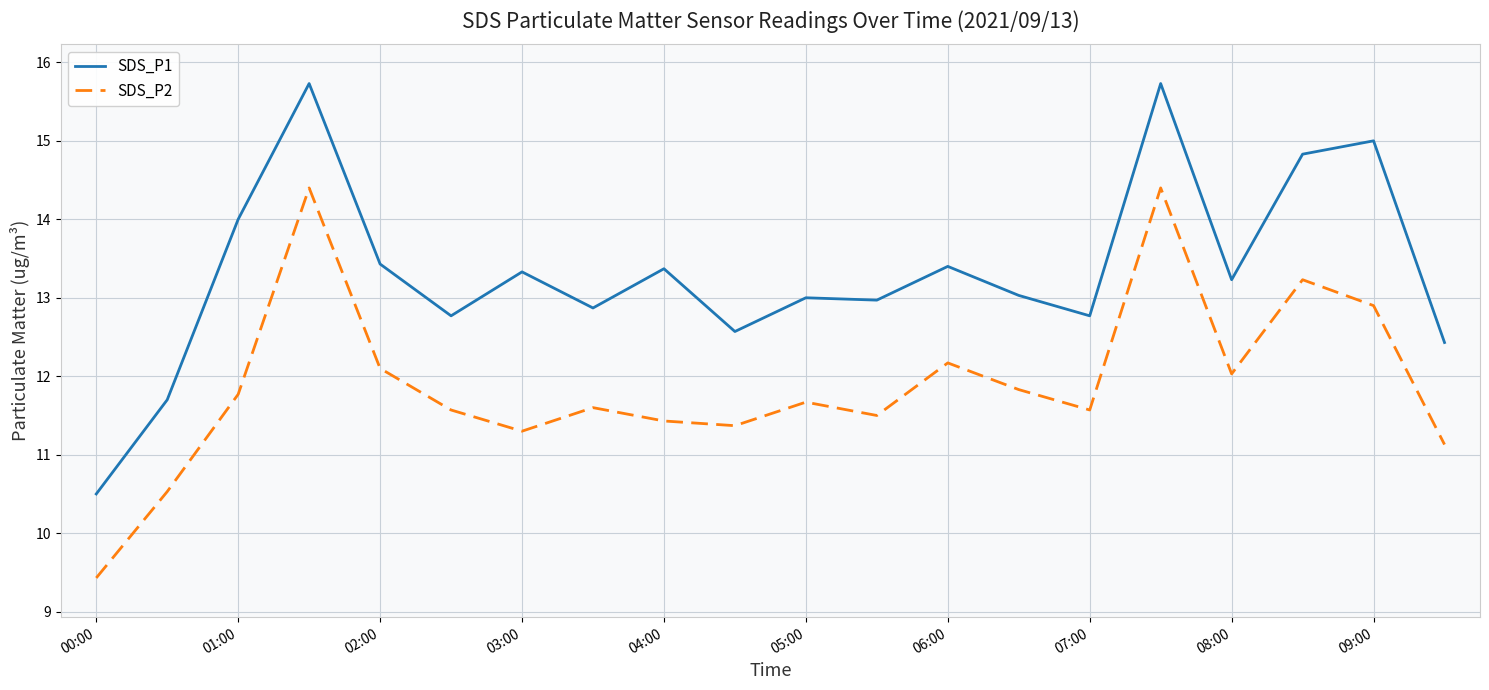

True or false: SDS_P2 and SDS_P1 cross at least once.

False